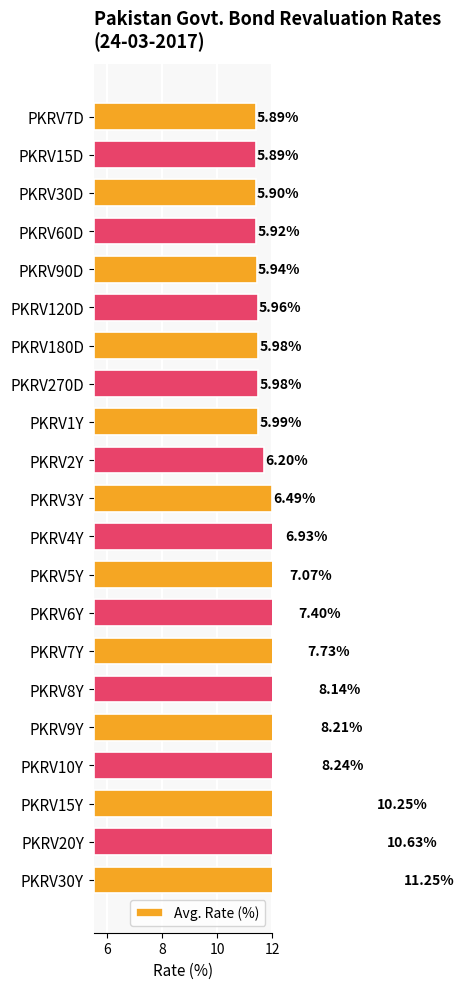

What is the average value?

7.2